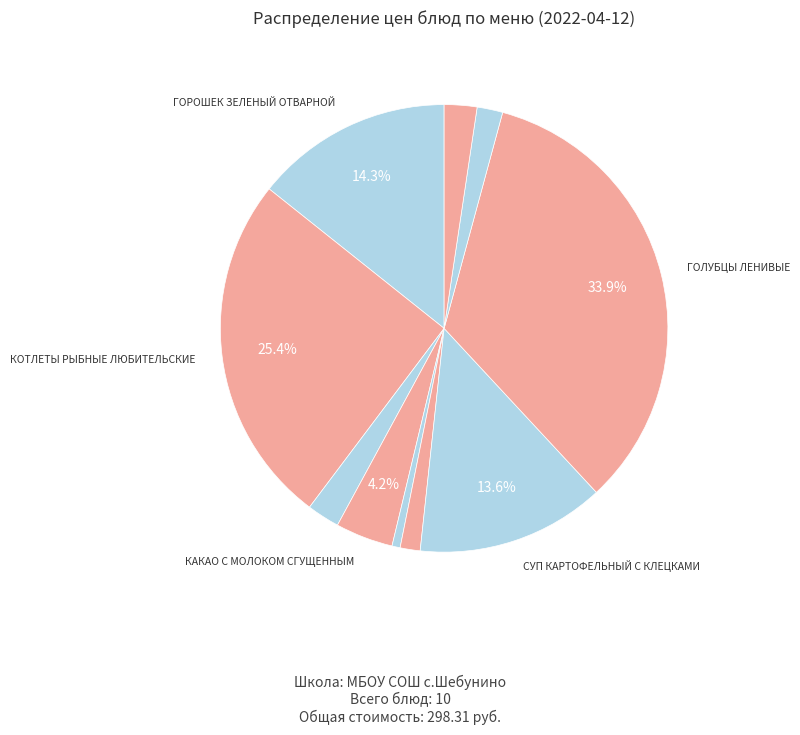

Count the number of slices in the pie.

10